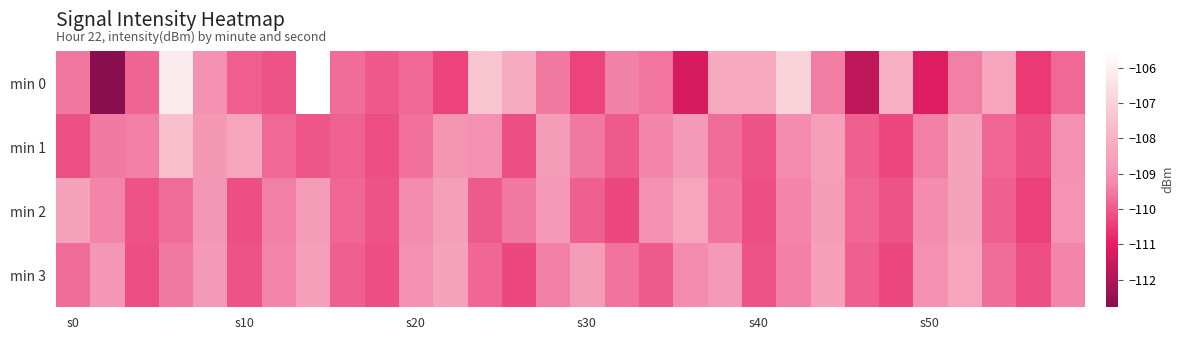

Rank the series by their maximum value, from highest to lowest.

min 0, min 1, min 2, min 3